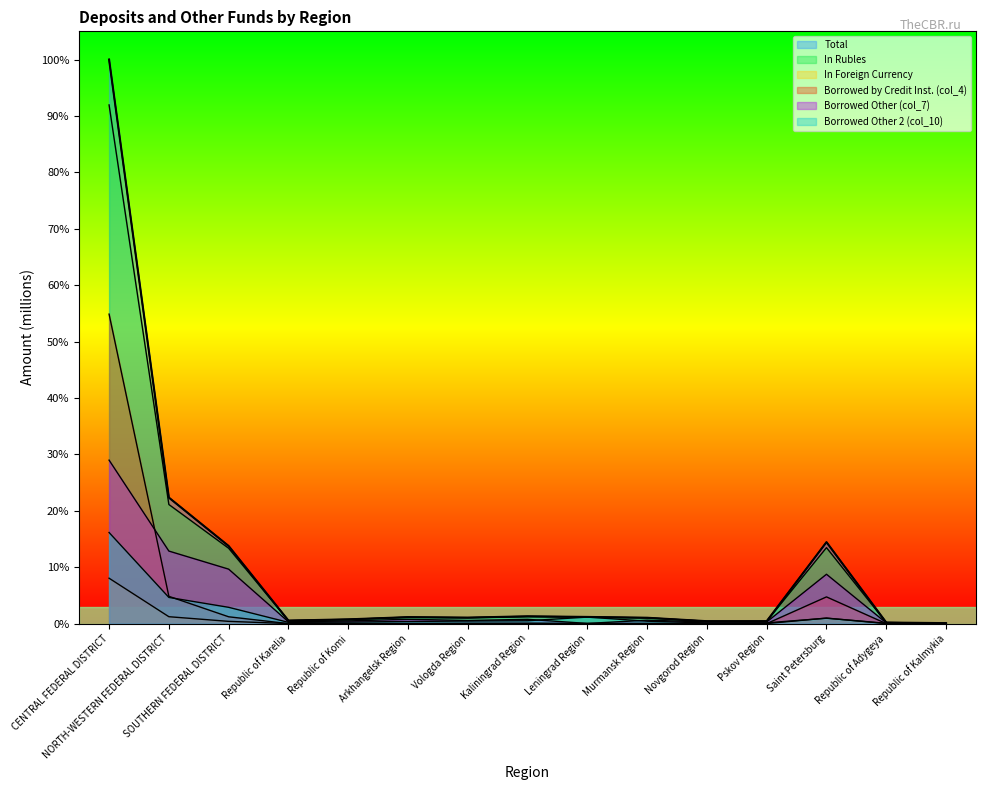

Between NORTH-WESTERN FEDERAL DISTRICT and Vologda Region, which series saw the biggest shift?

Total